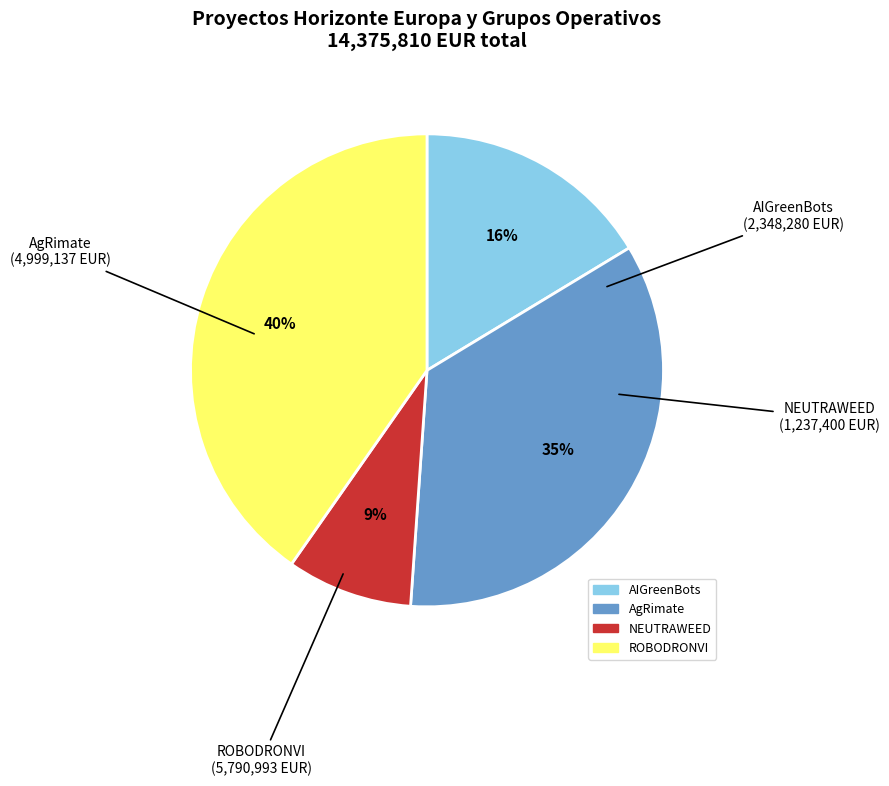

Is there any slice that represents more than half of the pie?

No